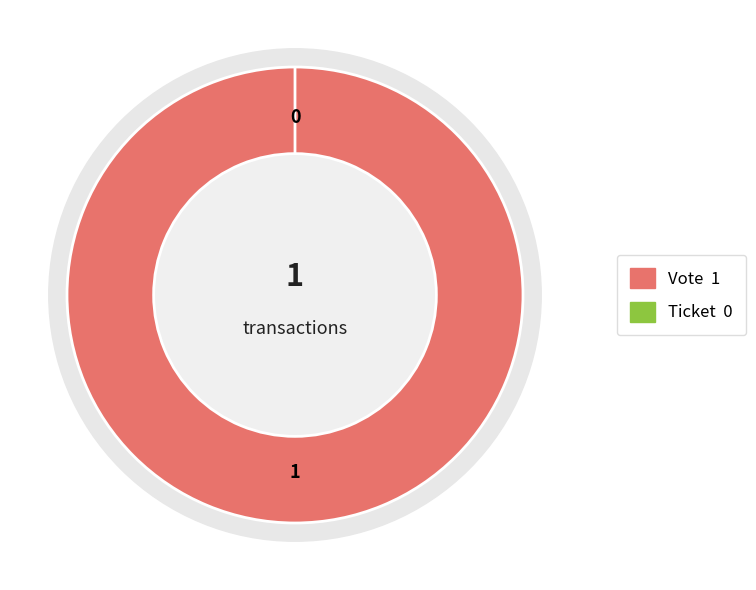

What is the change in value from Vote to Ticket?

-1